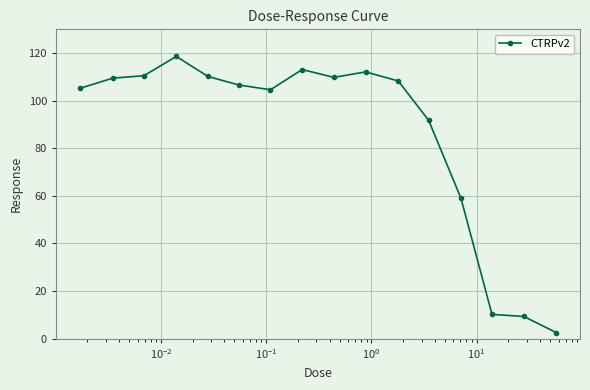

What is the greatest value displayed?

118.6